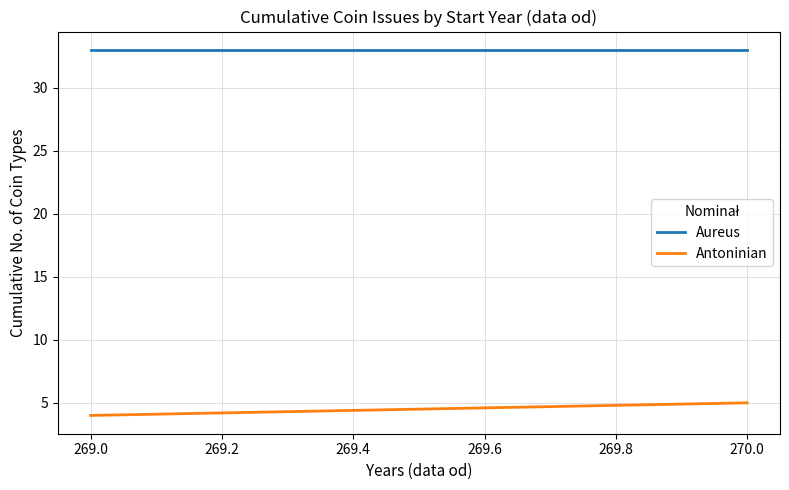

What is the minimum value shown in the chart?

4